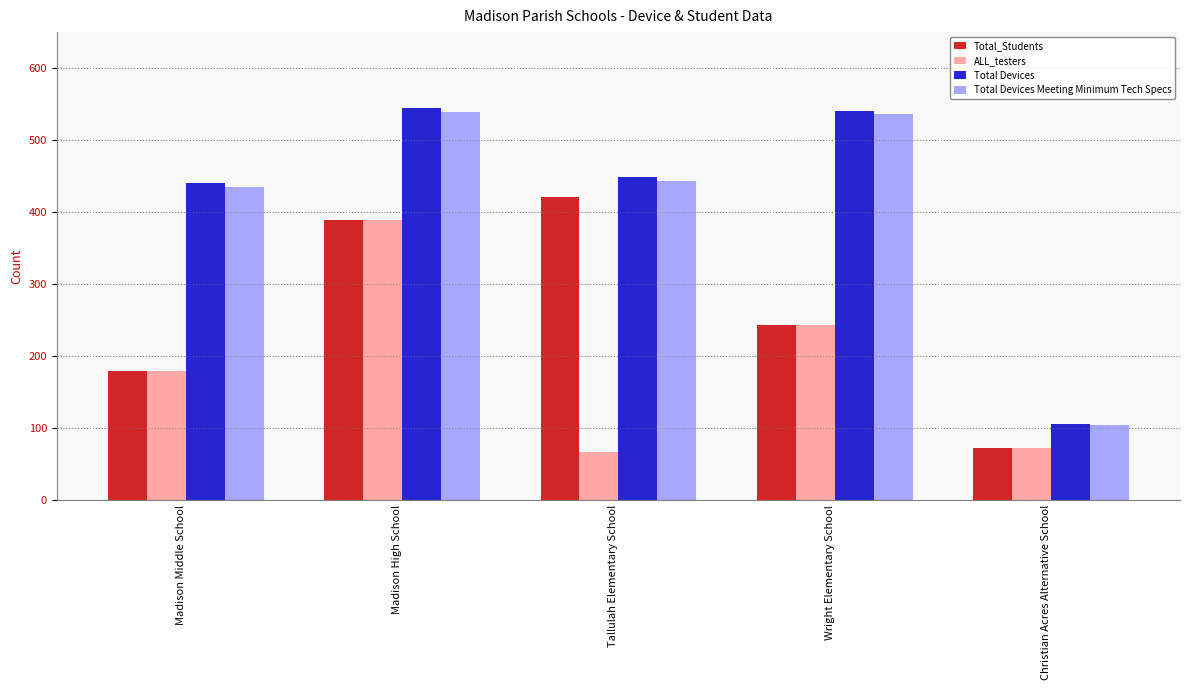

Where is Total Devices Meeting Minimum Tech Specs nearest to the value 321?

Madison Middle School